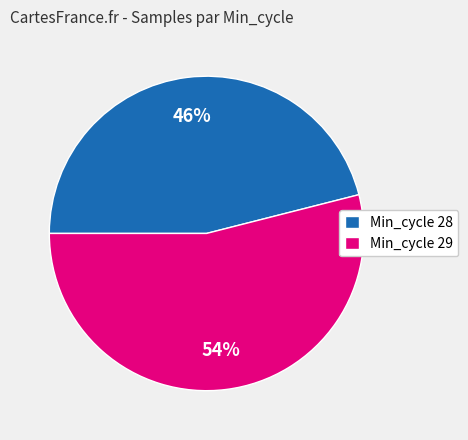

What is the majority slice?

Min_cycle 29